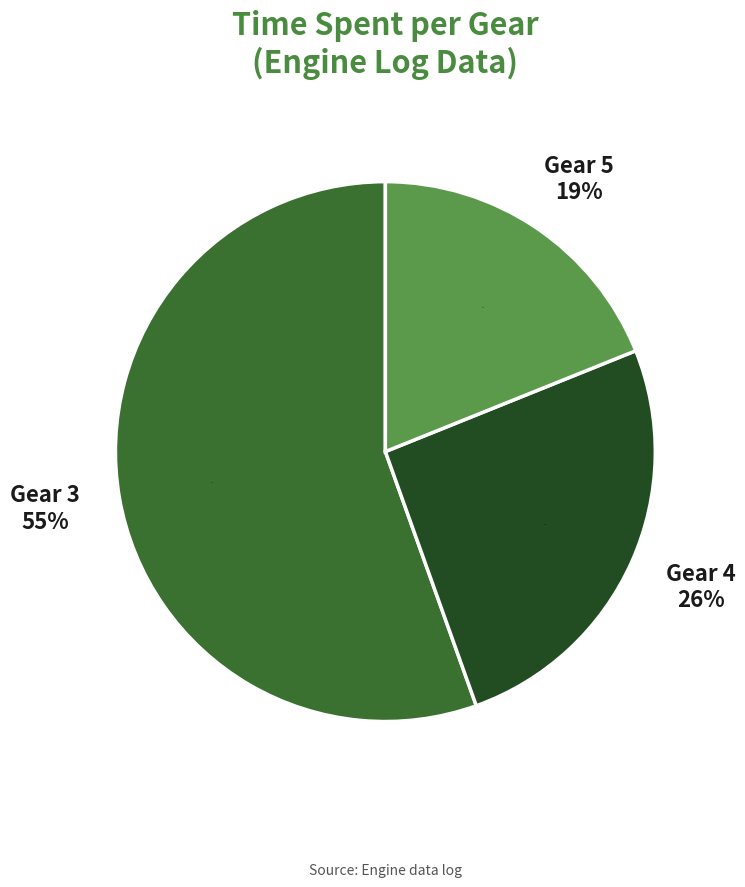

Count the number of slices in the pie.

3